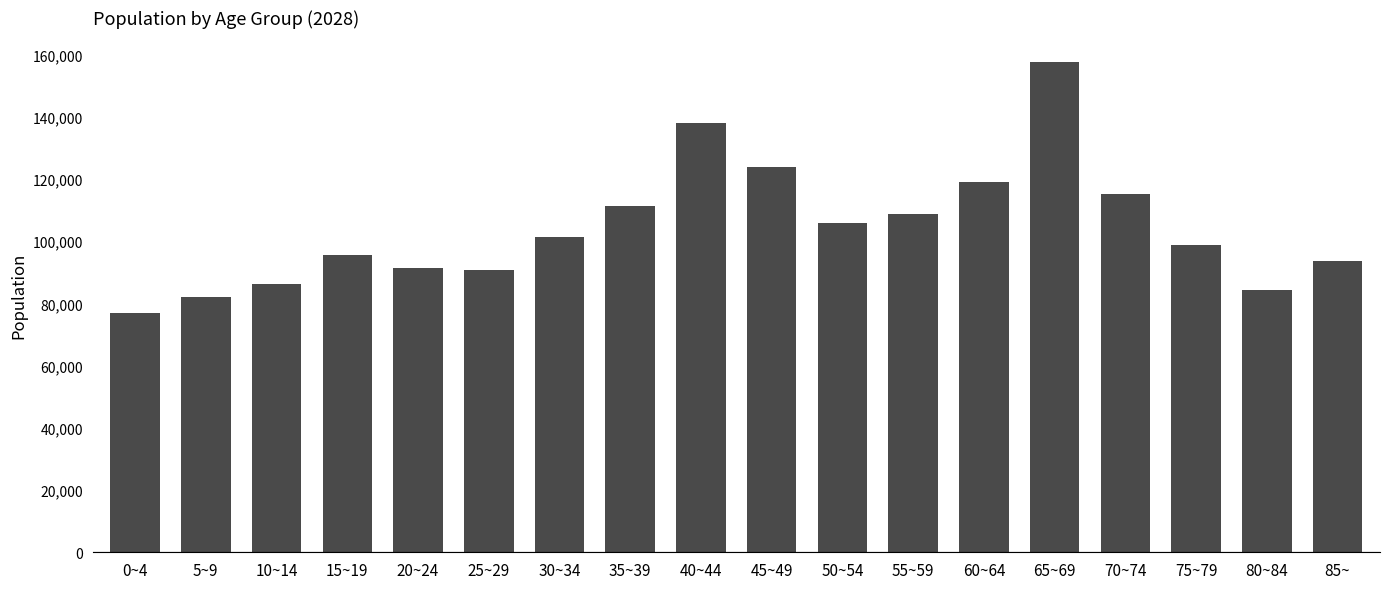

Approximately how many times larger is the value at 75~79 compared to 45~49?

0.8